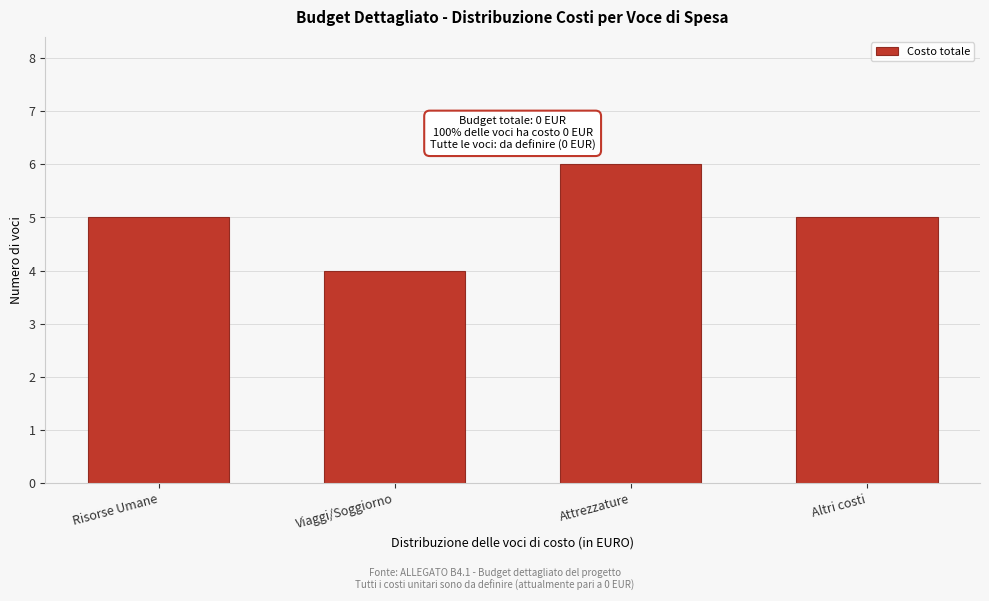

Reading left to right, list all the values displayed in this chart.

5	4	6	5